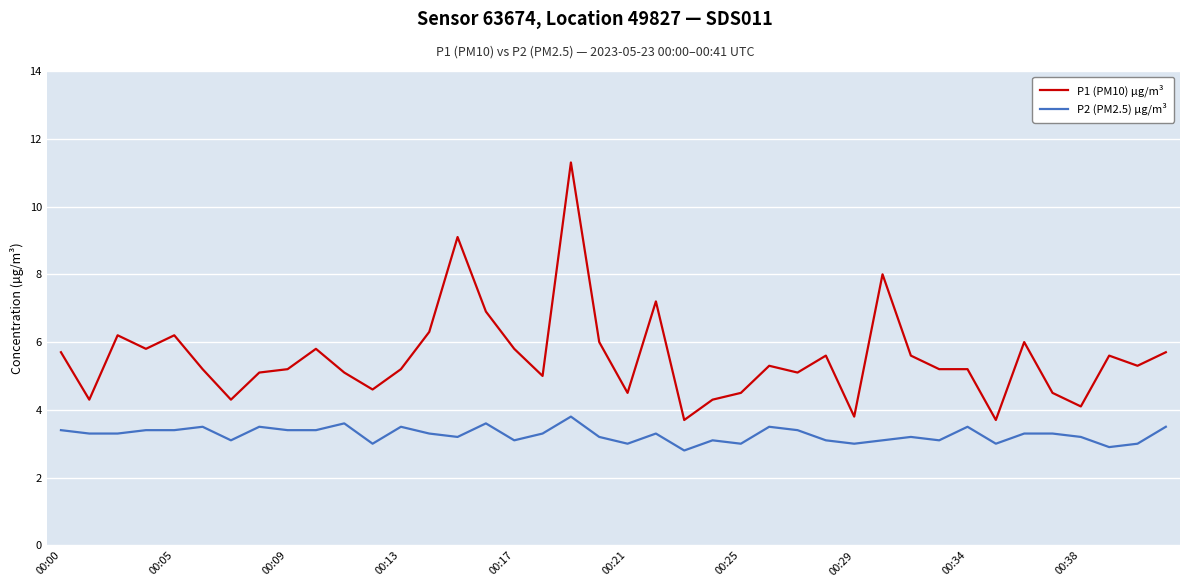

True or false: P1 (PM10) µg/m³ and P2 (PM2.5) µg/m³ intersect in this chart.

False